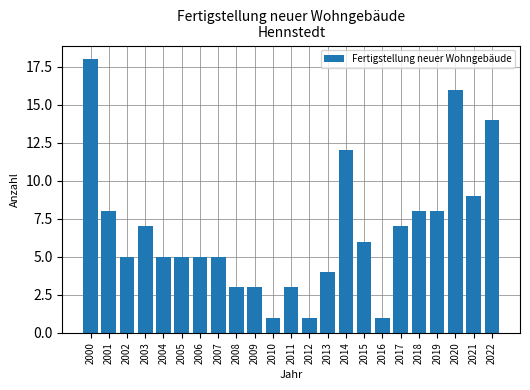

What is the minimum value shown in the chart?

1